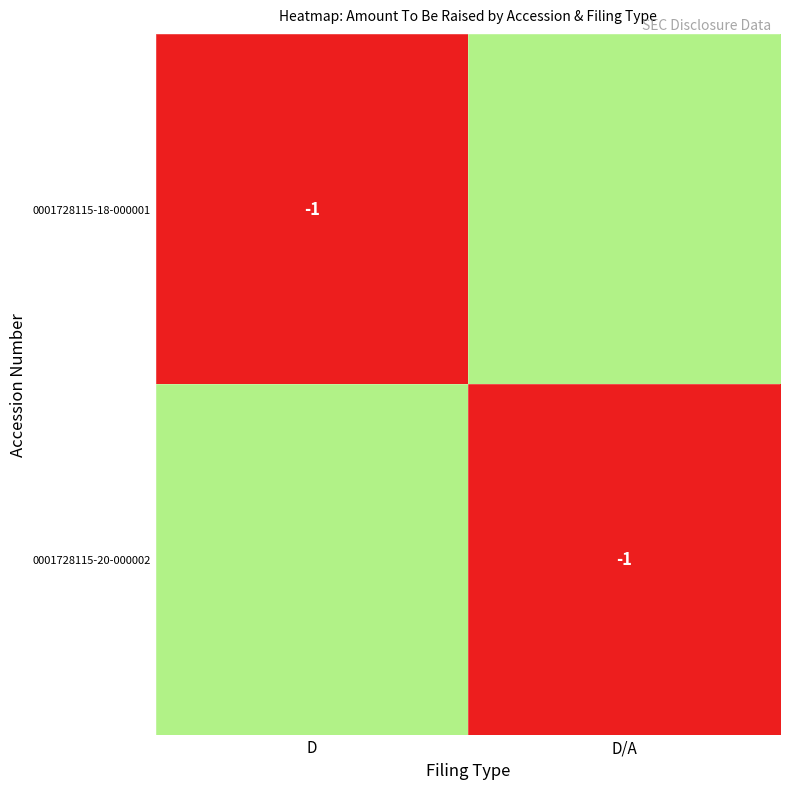

Is the value of 0001728115-18-000001 at D greater than the value of 0001728115-20-000002 at D?

No